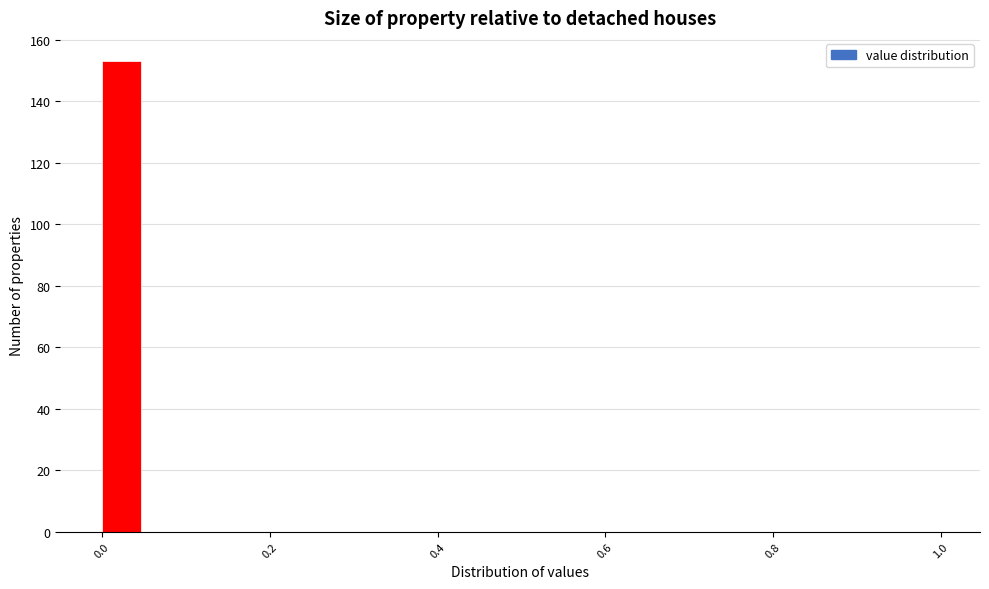

Around what value on the x-axis is the tallest bar? Give the approximate position of its centre, as read against the axis.

0.02